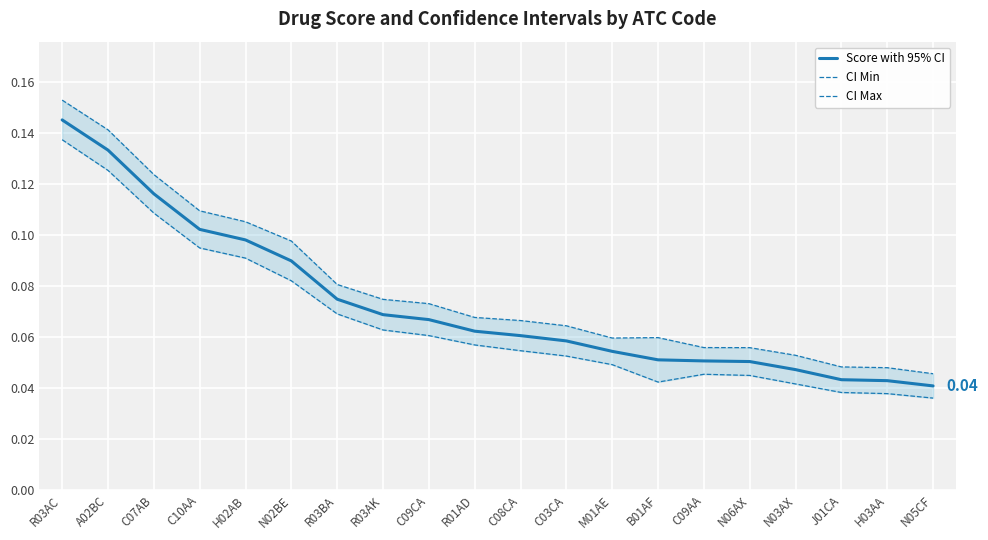

True or false: CI Max and Score with 95% CI intersect in this chart.

False